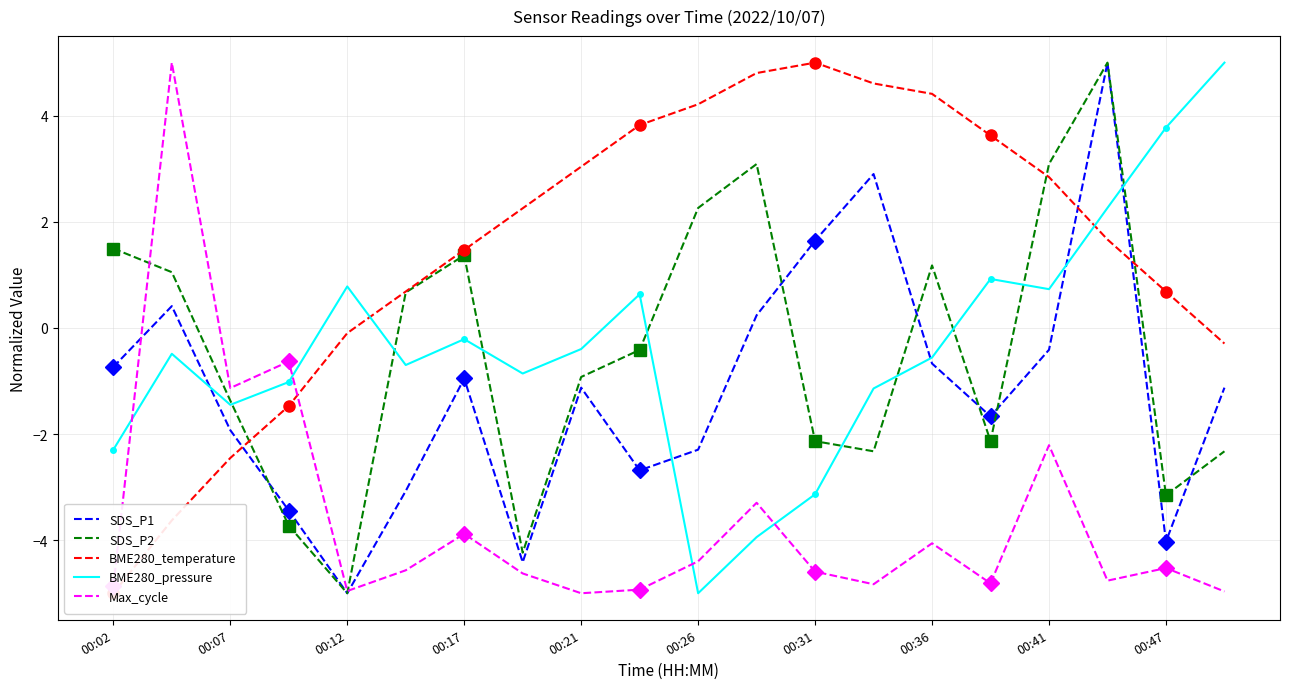

What is the greatest value displayed?

5.0